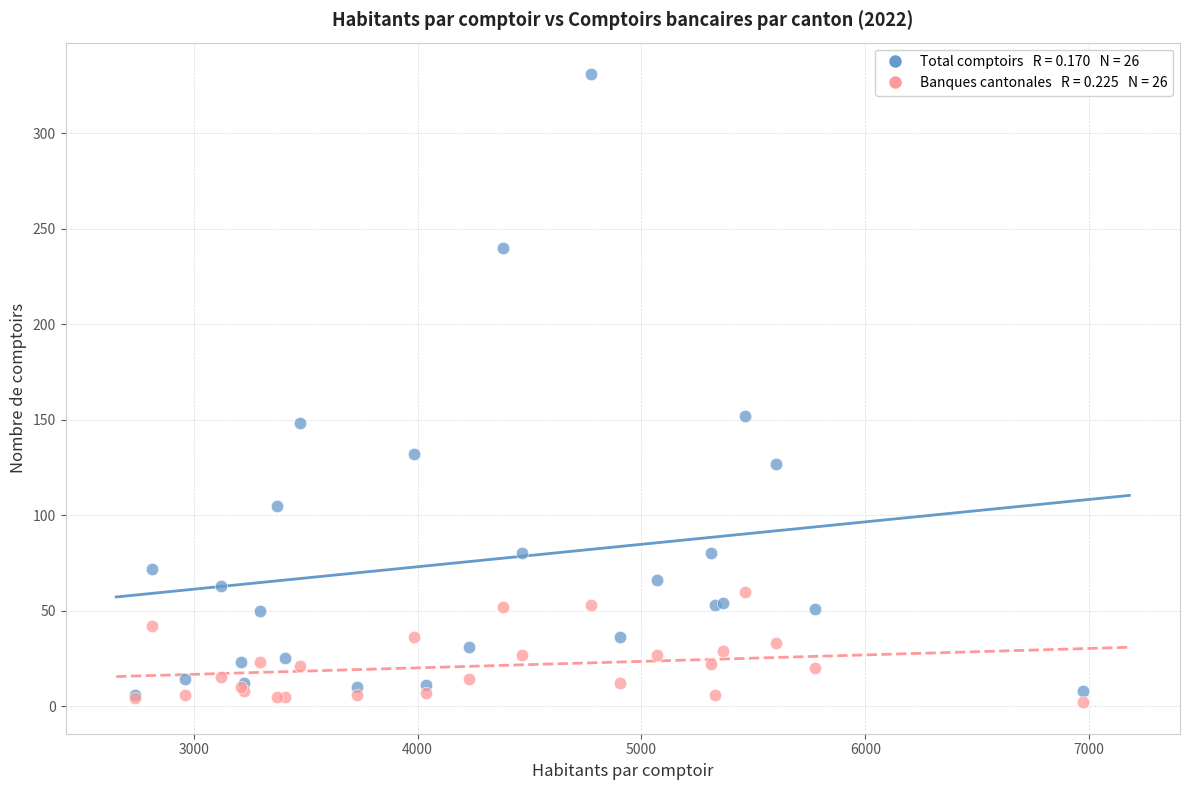

Across all series, what Y value is closest to 166?

152